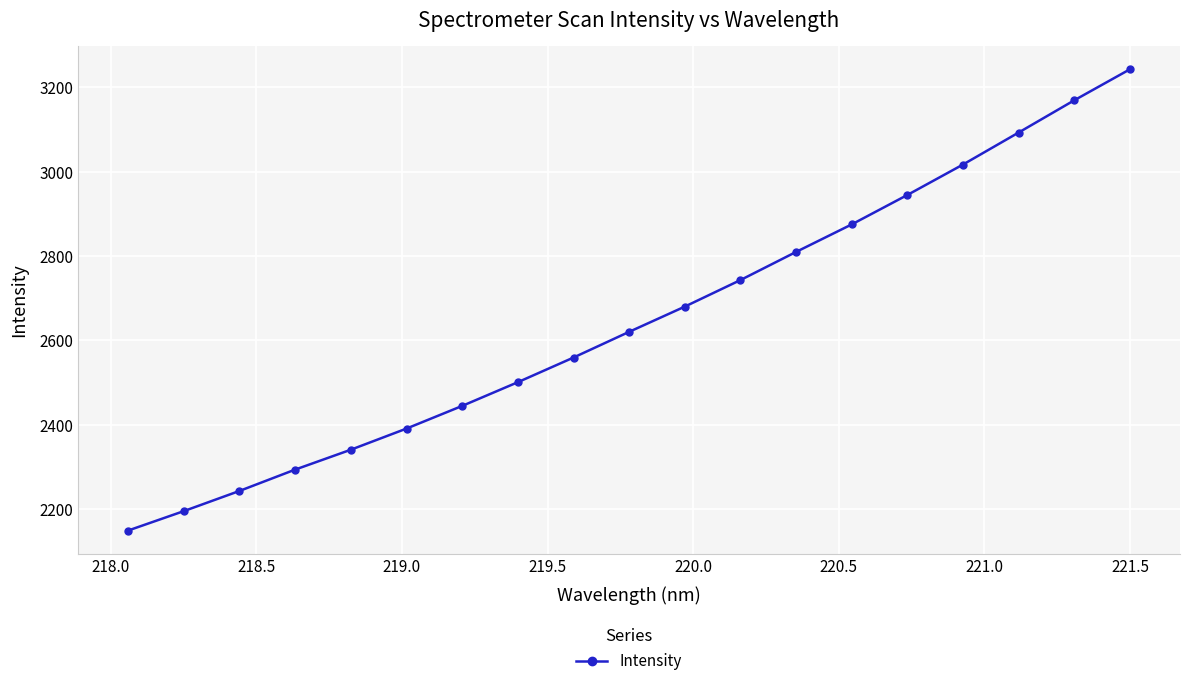

What is the average value?

2648.3